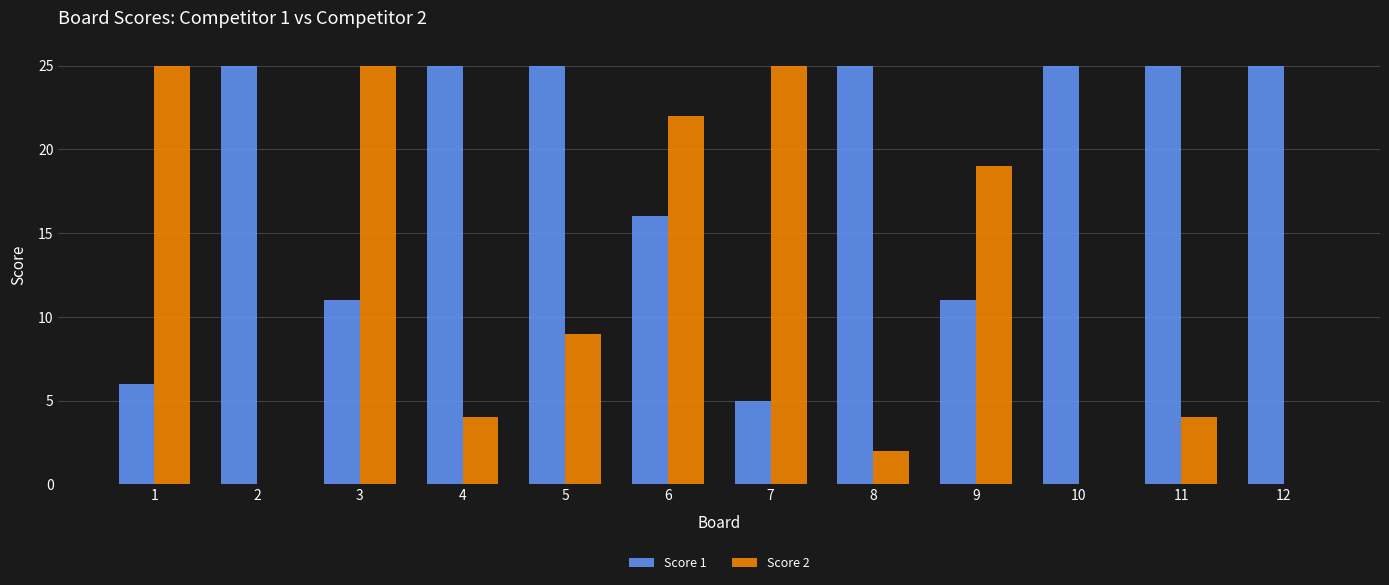

Which series changed the most between 3 and 10?

Score 2